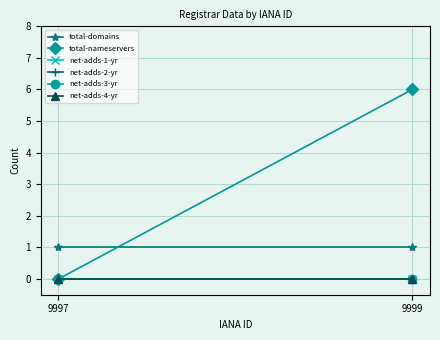

Reading right to left, extract all data points from this chart.

total-domains: 9999=1	9997=1
total-nameservers: 9999=6	9997=0
net-adds-1-yr: 9999=0	9997=0
net-adds-2-yr: 9999=0	9997=0
net-adds-3-yr: 9999=0	9997=0
net-adds-4-yr: 9999=0	9997=0